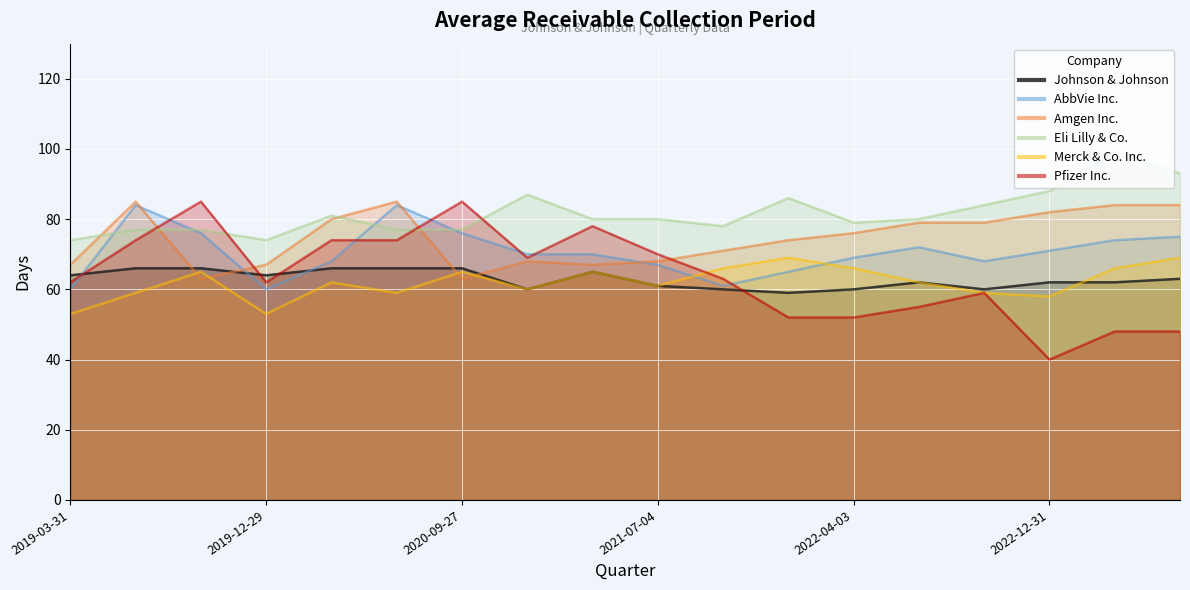

What position from the left is 2023-07-02?

18